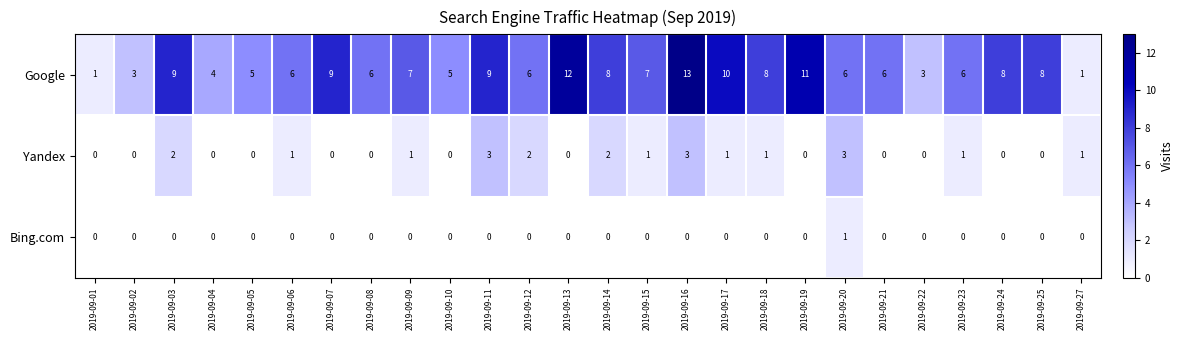

What value does the Google series have at 2019-09-03, to the nearest 5?

10